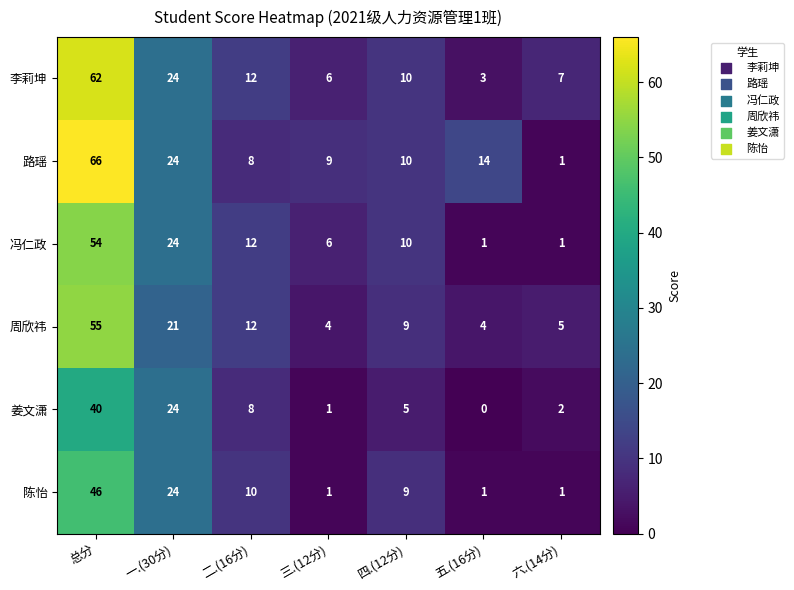

Which category has the lowest value across all series?

五.(16分)